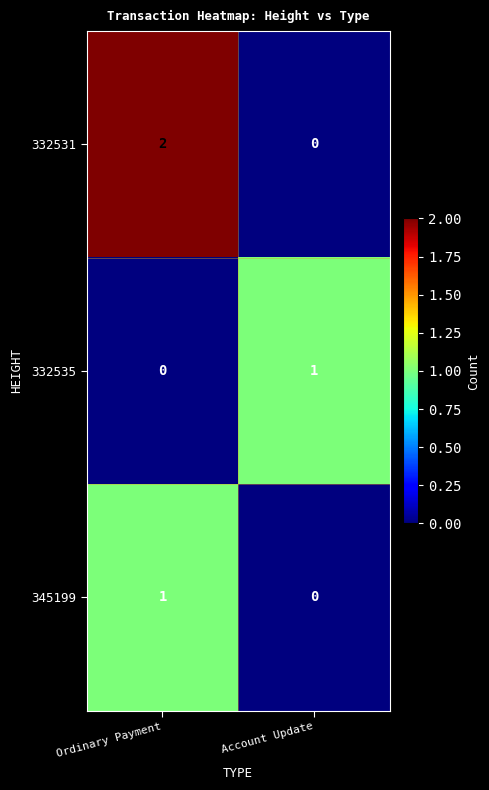

At which category is the sum across all series the highest?

Ordinary Payment